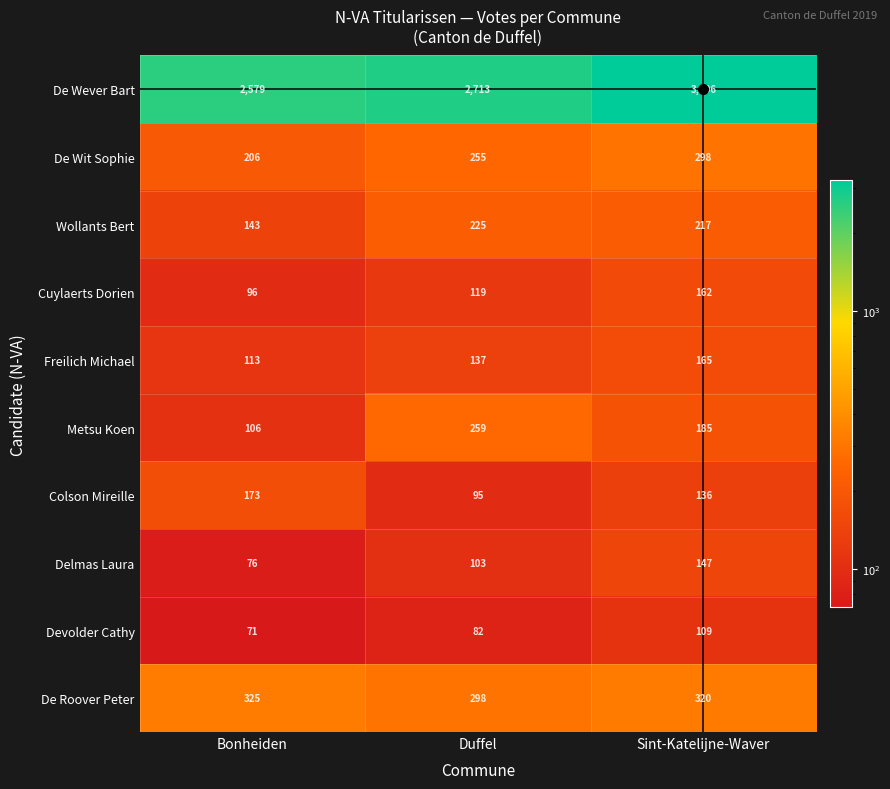

Rank the series by their maximum value, from lowest to highest.

Devolder Cathy, Delmas Laura, Cuylaerts Dorien, Freilich Michael, Colson Mireille, Wollants Bert, Metsu Koen, De Wit Sophie, De Roover Peter, De Wever Bart